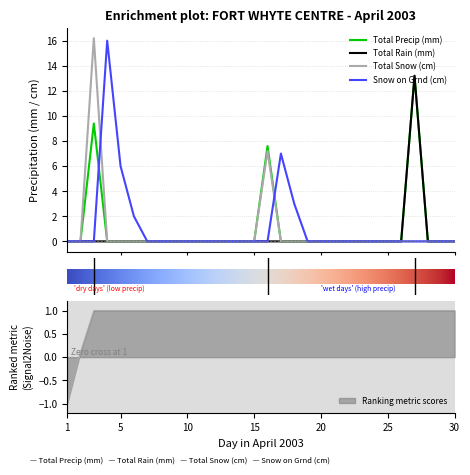

What is the highest value of the Snow on Grnd (cm) series?

16.0